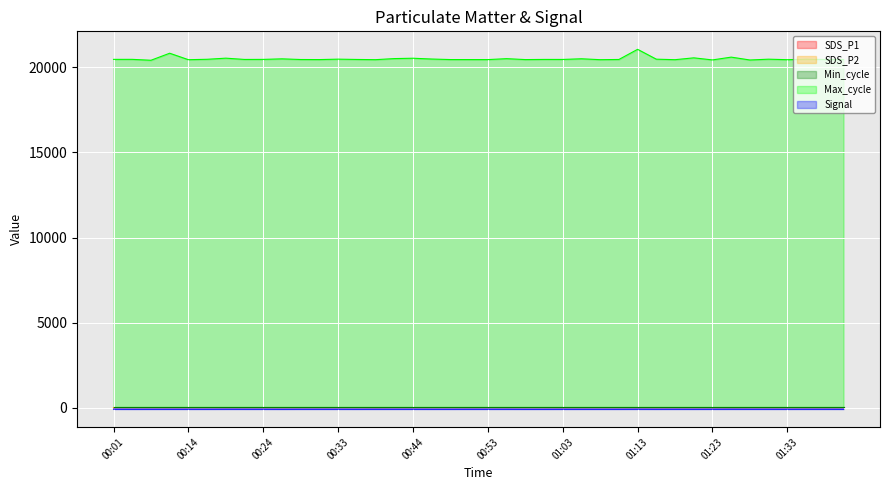

True or false: Max_cycle has more than 0 interior local peaks.

True